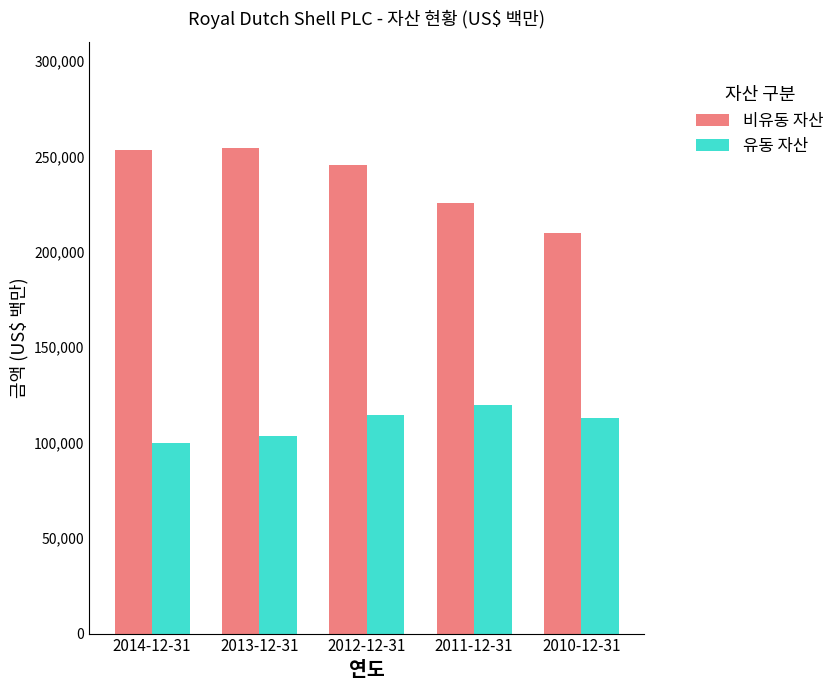

What are all the series names shown in the legend?

비유동 자산, 유동 자산